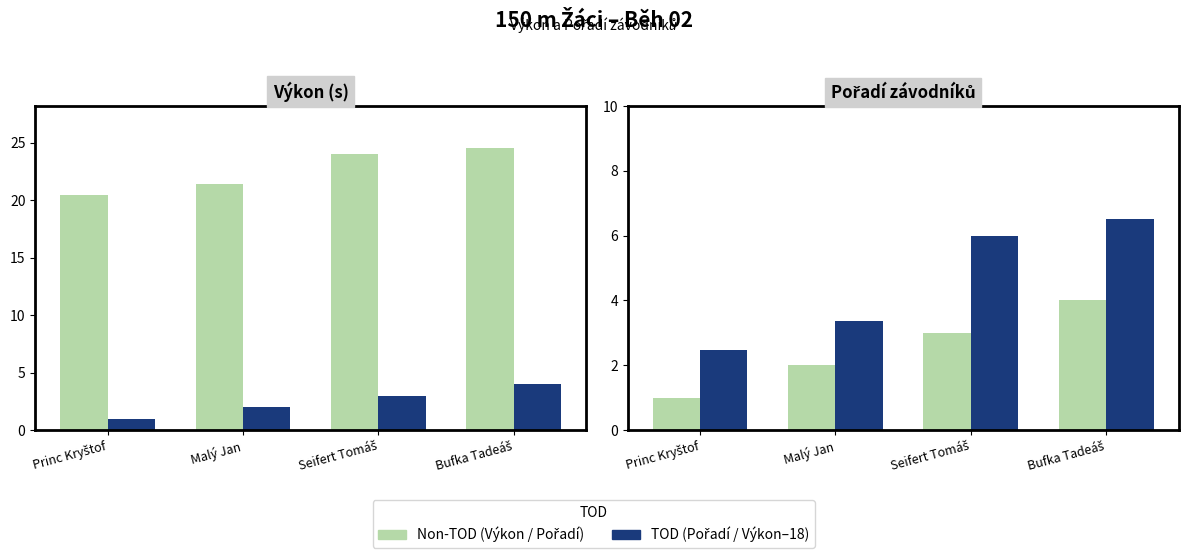

At which label does Výkon (s) reach its peak?

Bufka Tadeáš